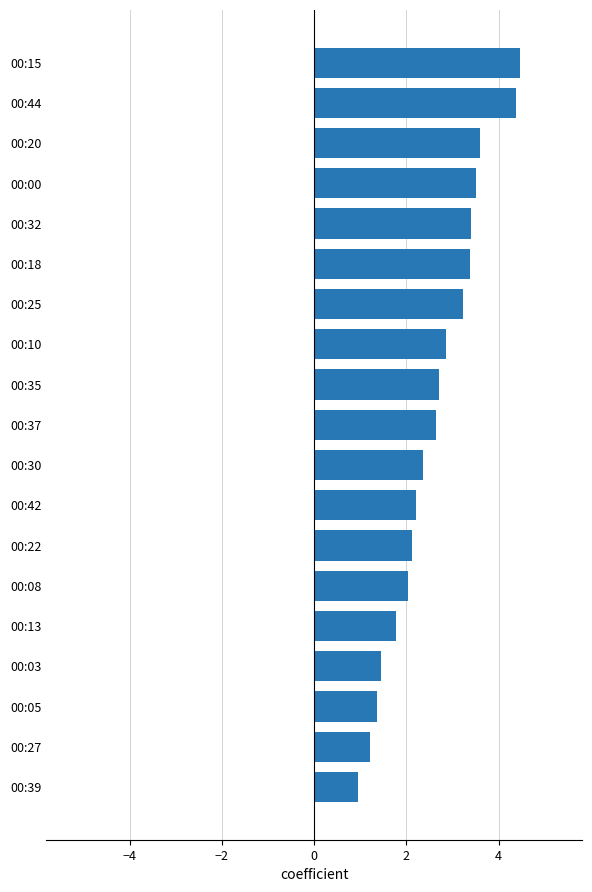

True or false: the data shows 2.2 at 00:42.

True